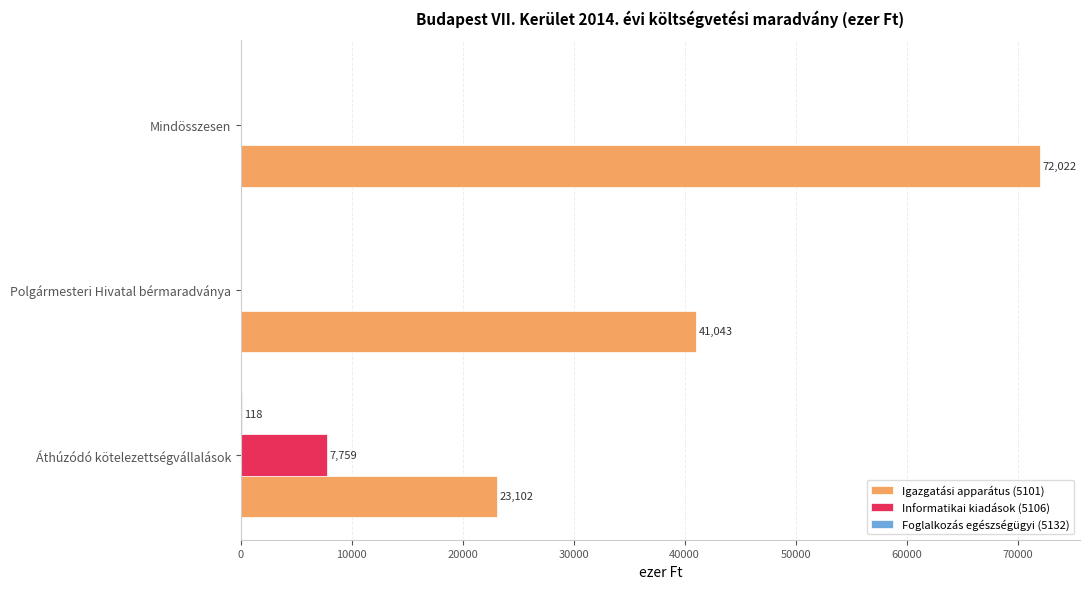

What is the approximate value of Informatikai kiadások (5106) at Áthúzódó kötelezettségvállalások?

7759